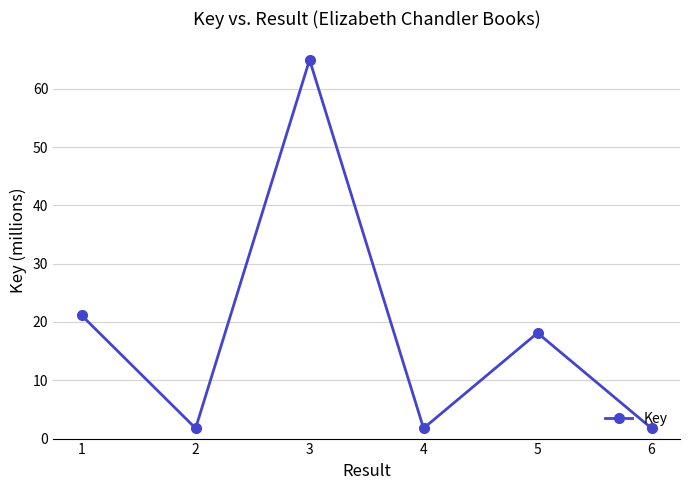

Is it true that the value at 4 is 1.8?

True